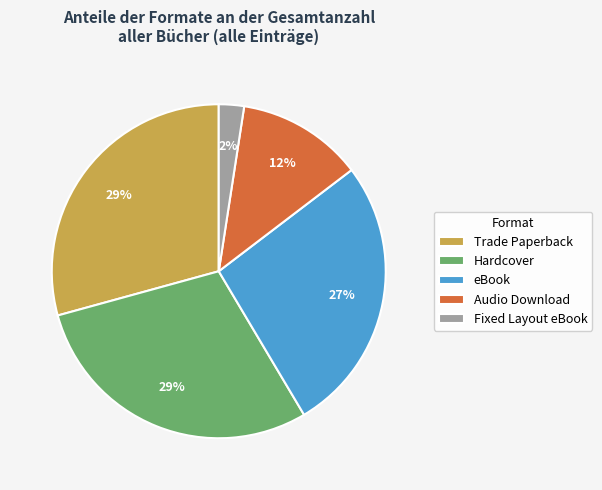

To the nearest percent, what is the difference between the Hardcover and Fixed Layout eBook slice percentages?

27%